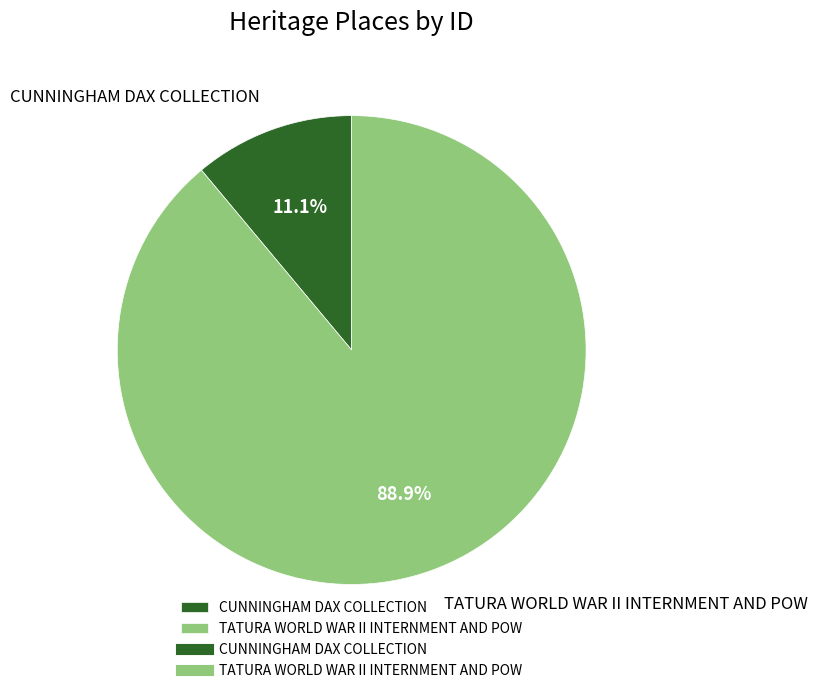

To the nearest percent, what portion does CUNNINGHAM DAX COLLECTION represent?

11%